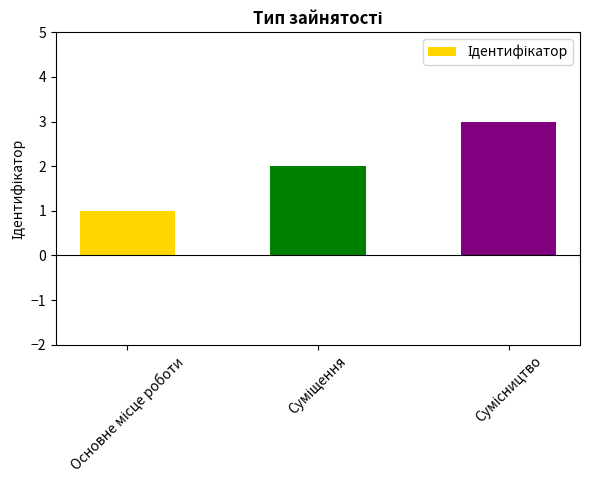

What is the difference between the second highest and minimum values?

1